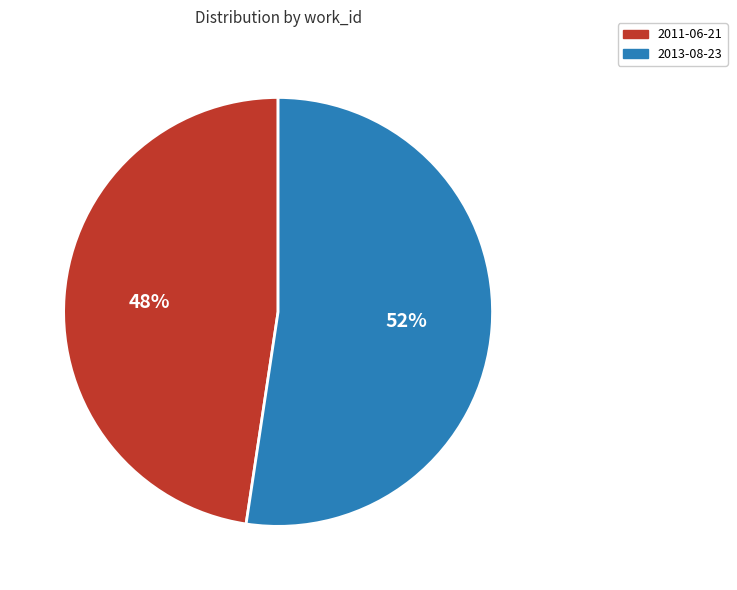

To the nearest percent, what is the average slice percentage?

50%